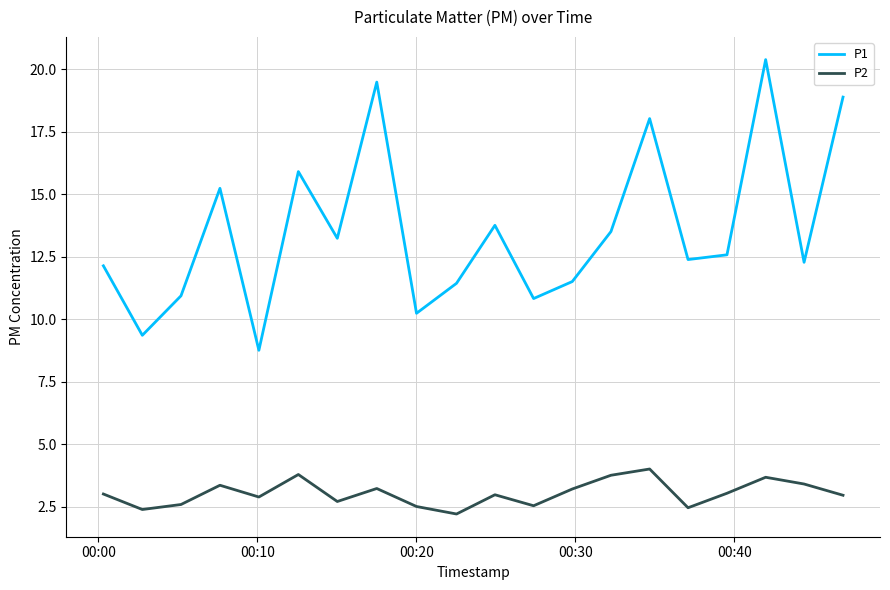

Rank the series by their average value, from lowest to highest.

P2, P1